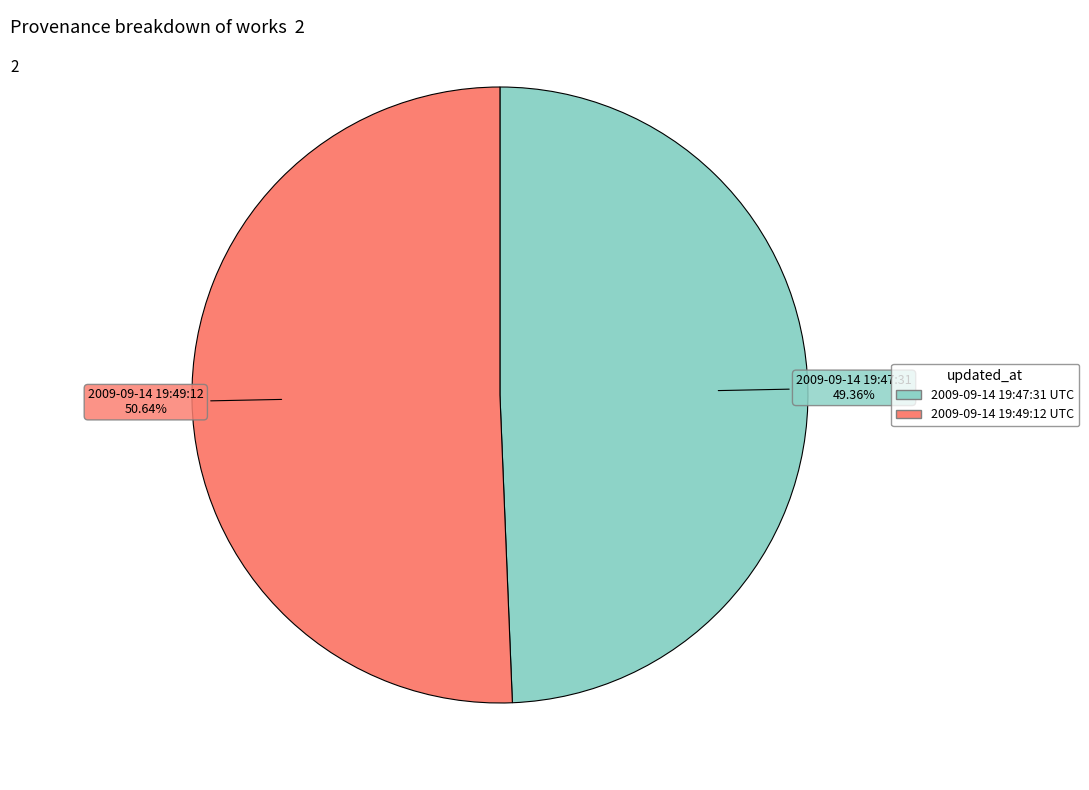

Does 2009-09-14 19:47:31 UTC represent more than half of the total?

No